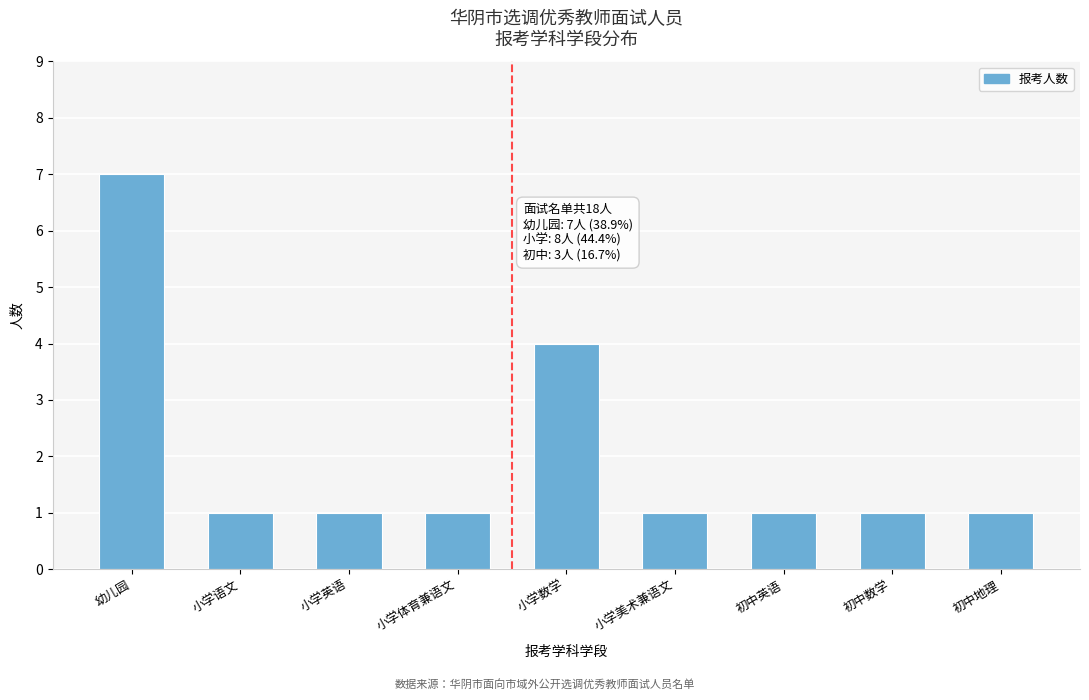

Reading left to right, what are all the values shown in this chart?

幼儿园=7	小学语文=1	小学英语=1	小学体育兼语文=1	小学数学=4	小学美术兼语文=1	初中英语=1	初中数学=1	初中地理=1